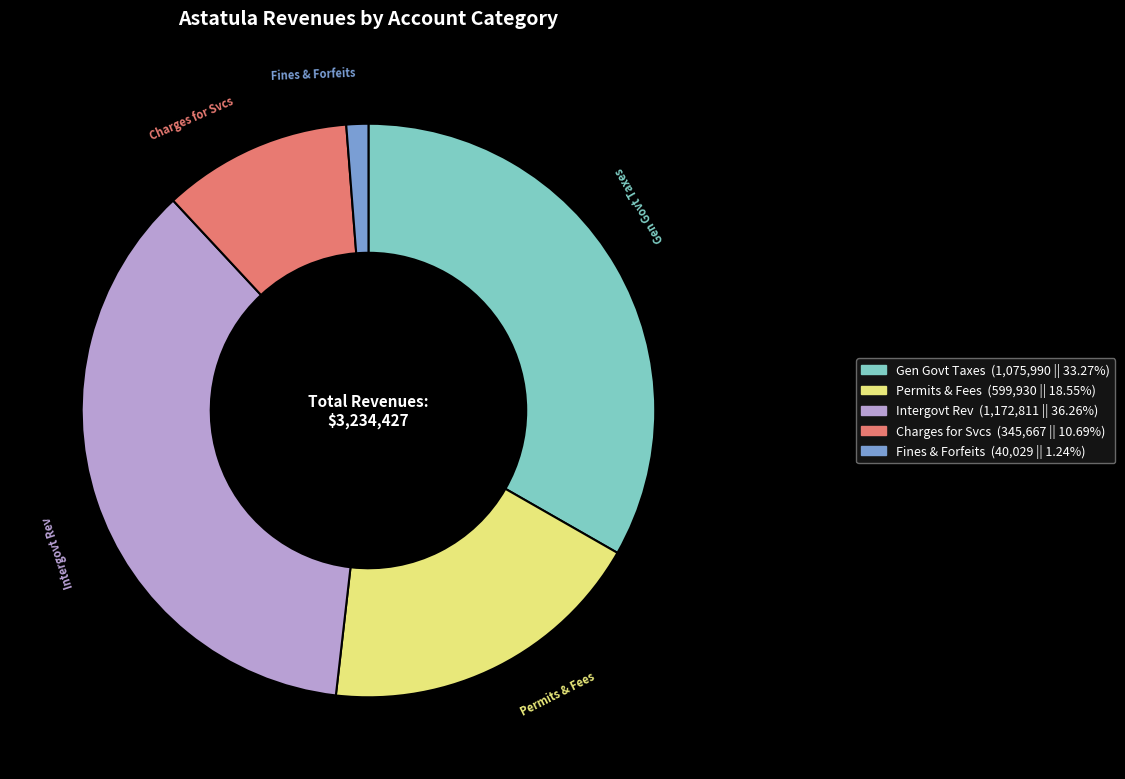

Which has a higher value, Fines & Forfeits or Charges for Svcs?

Charges for Svcs